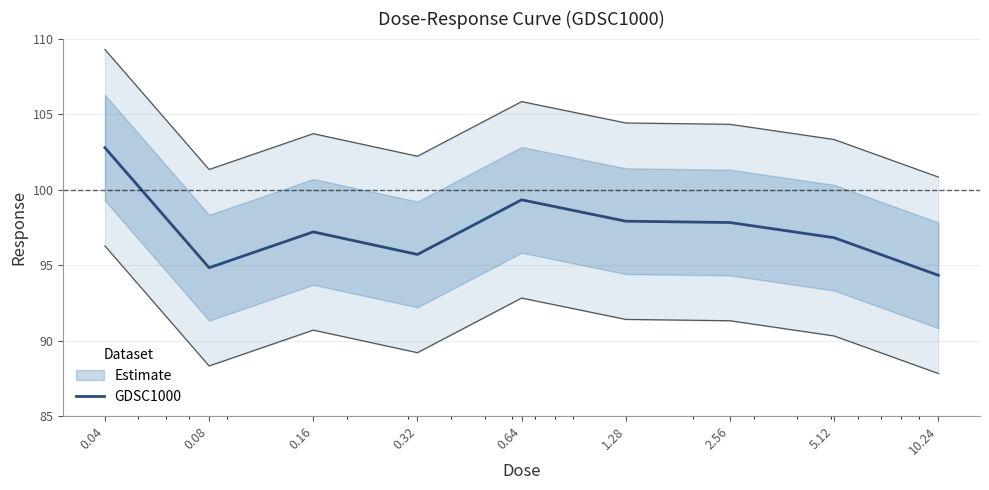

What is the change in value from 0.04 to 2.56?

-5.0